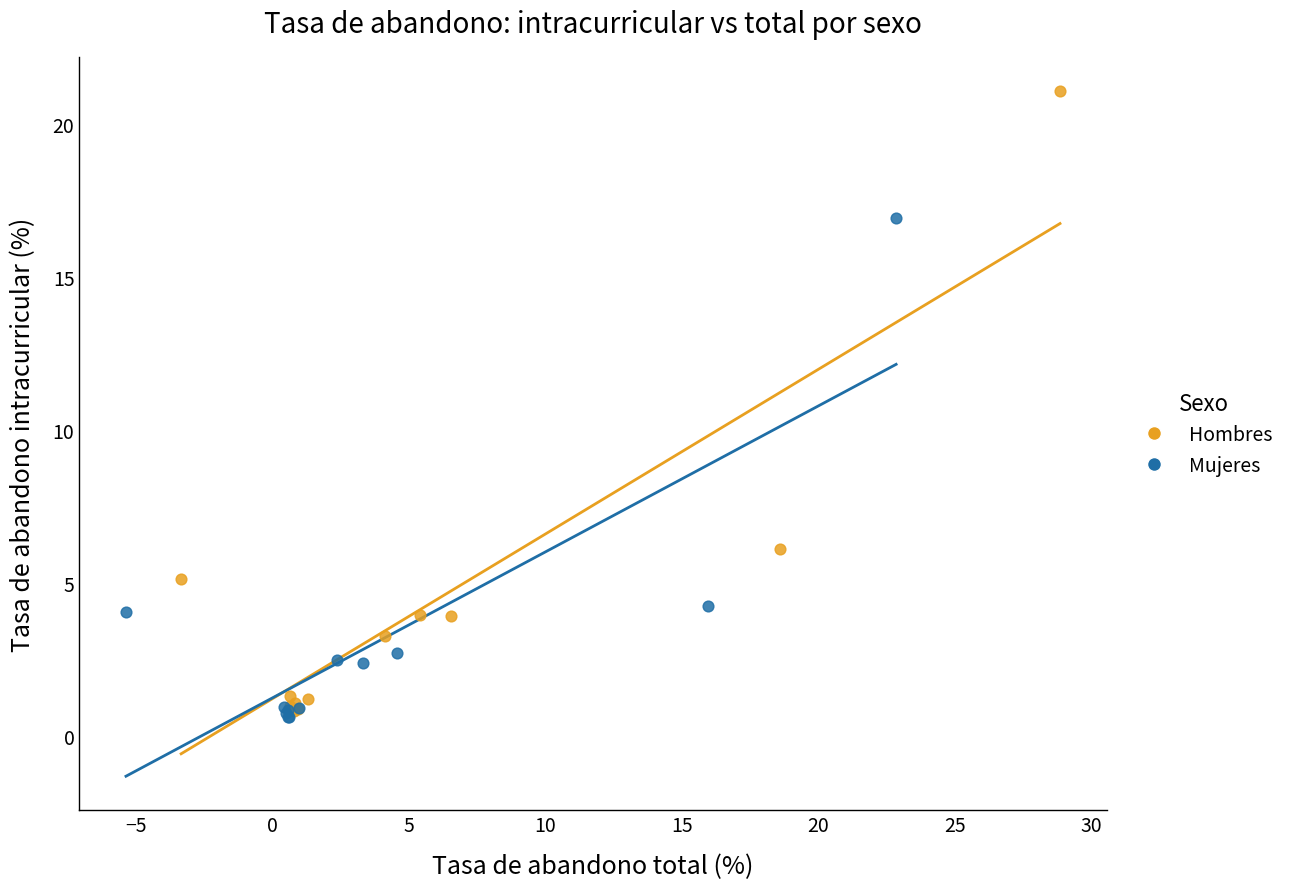

Which series has the widest spread of Y values?

Hombres